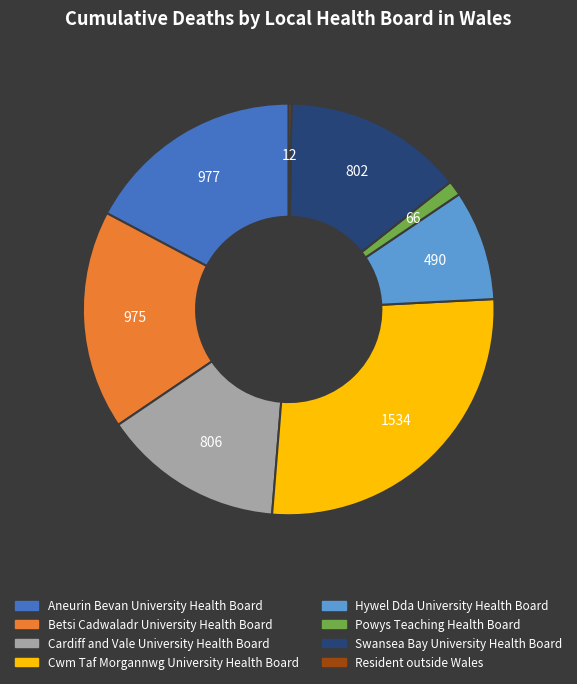

Which category has the biggest portion of the pie?

Cwm Taf Morgannwg University Health Board